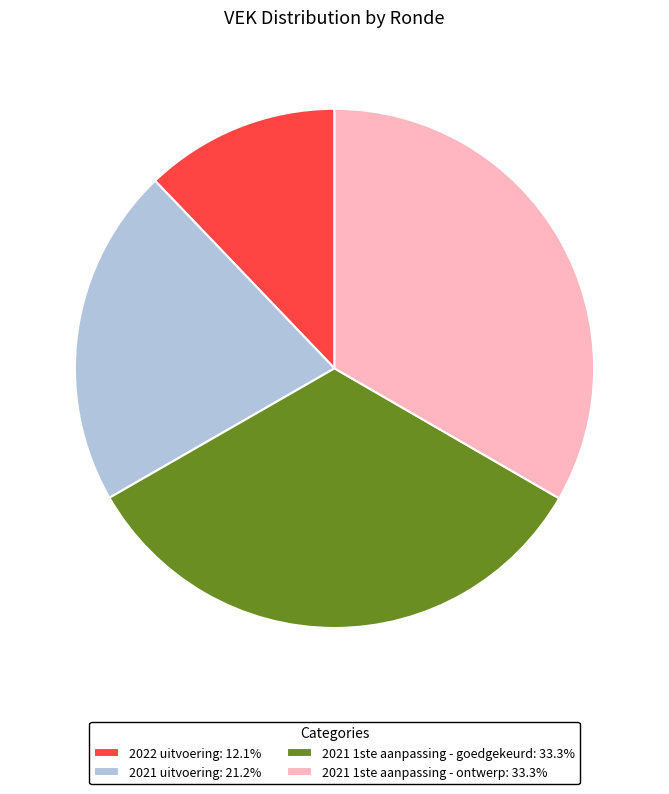

How many segments does this pie chart have?

4